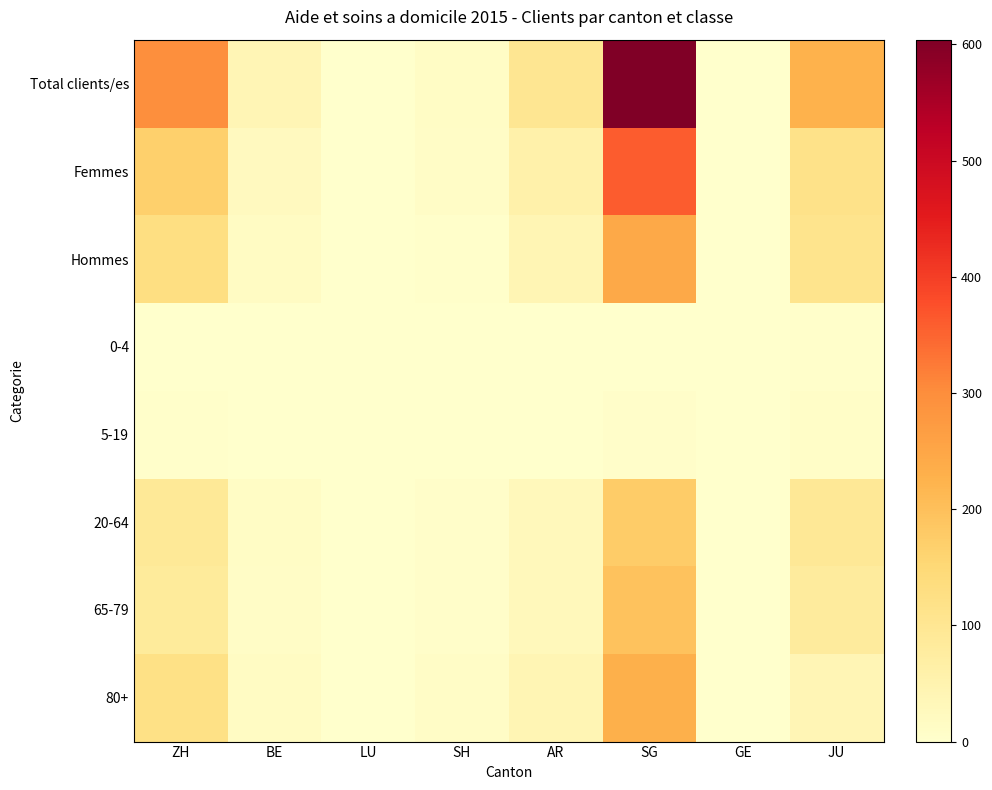

At how many categories does at least one series exceed 286?

2